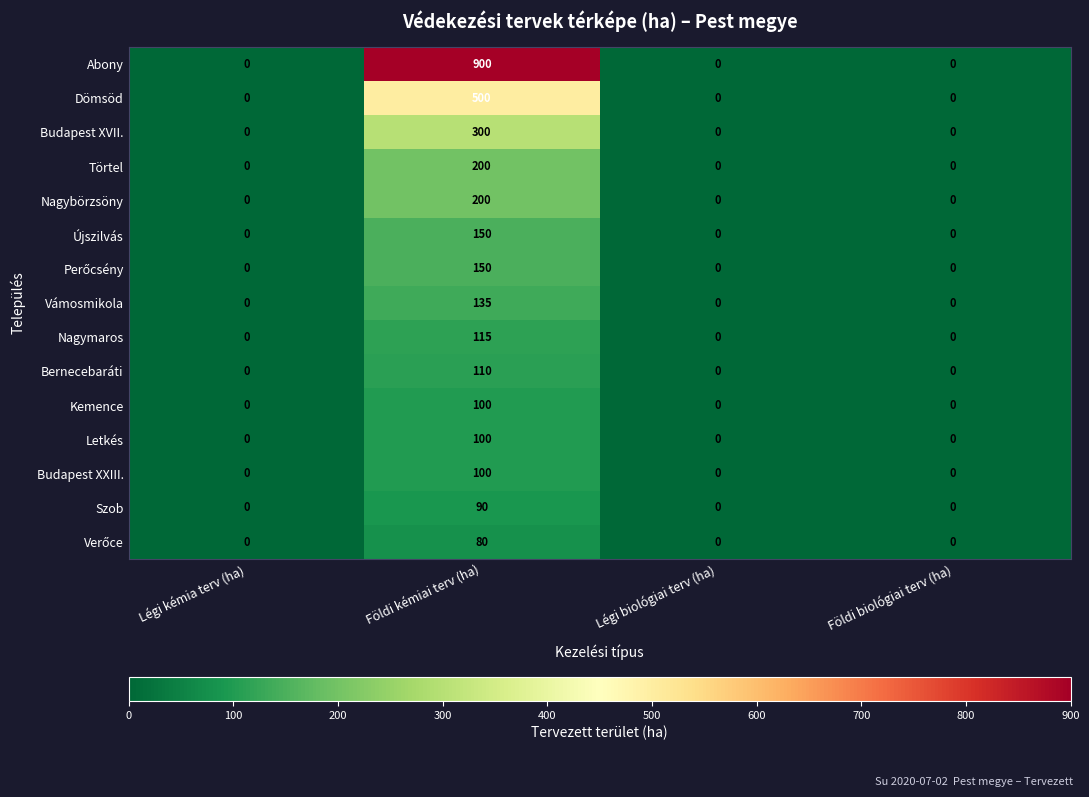

The value of Dömsöd at Légi kémia terv (ha) is 0. True or false?

True